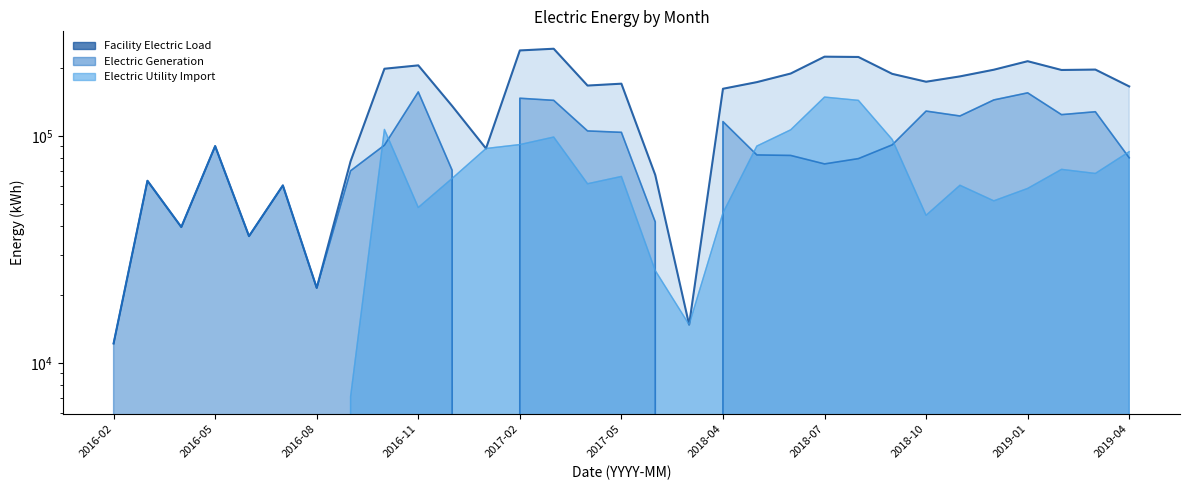

At 2018-07, list the series in order from largest to smallest.

Facility Electric Load, Electric Utility Import, Electric Generation